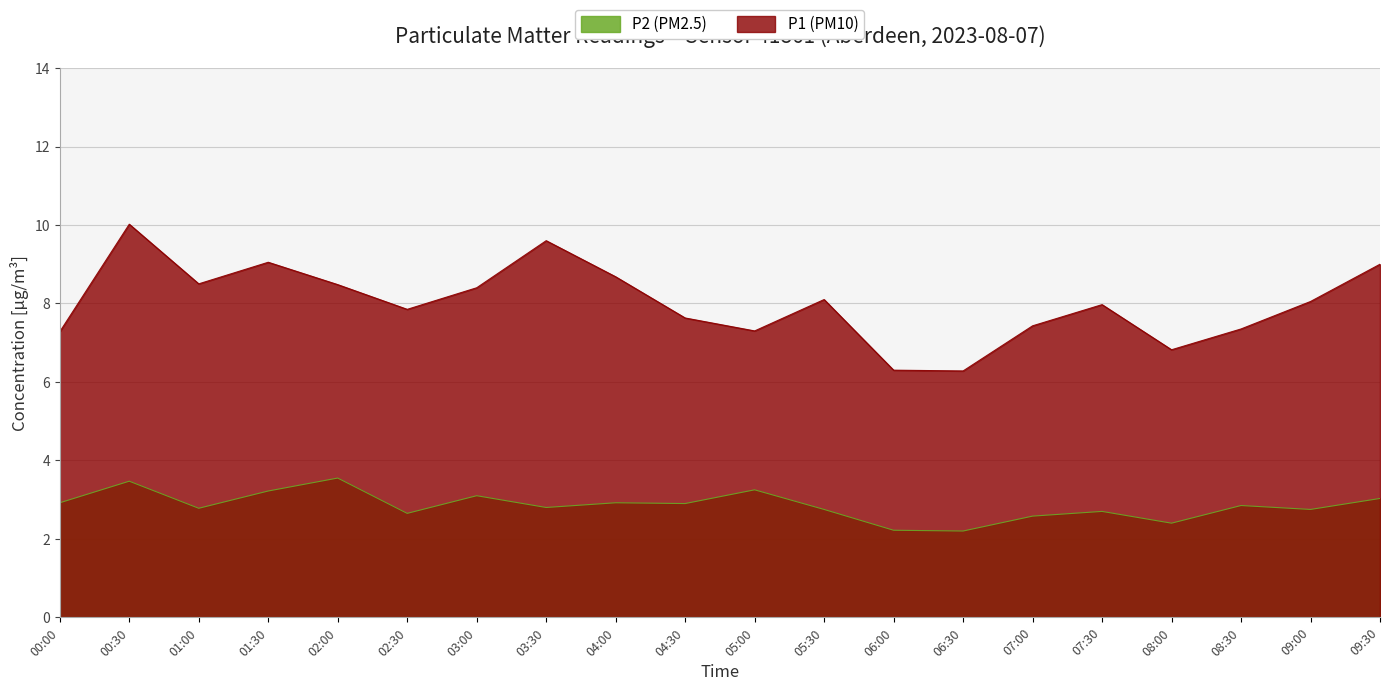

Where is P2 nearest to the value 2?

06:30